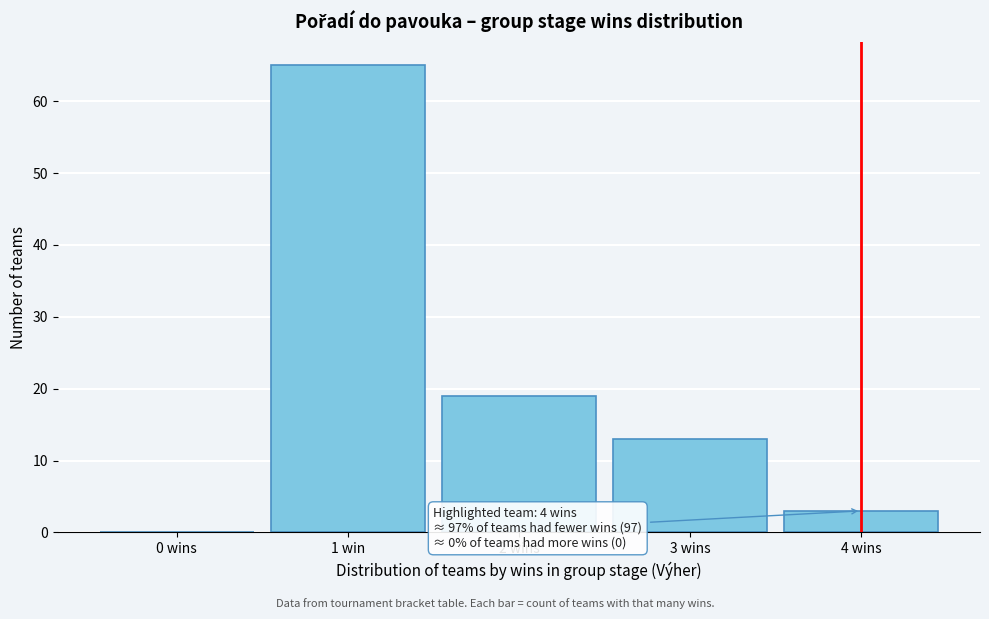

Reading left to right, transcribe all the data shown in this chart.

0 wins=0	1 win=65	2 wins=19	3 wins=13	4 wins=3